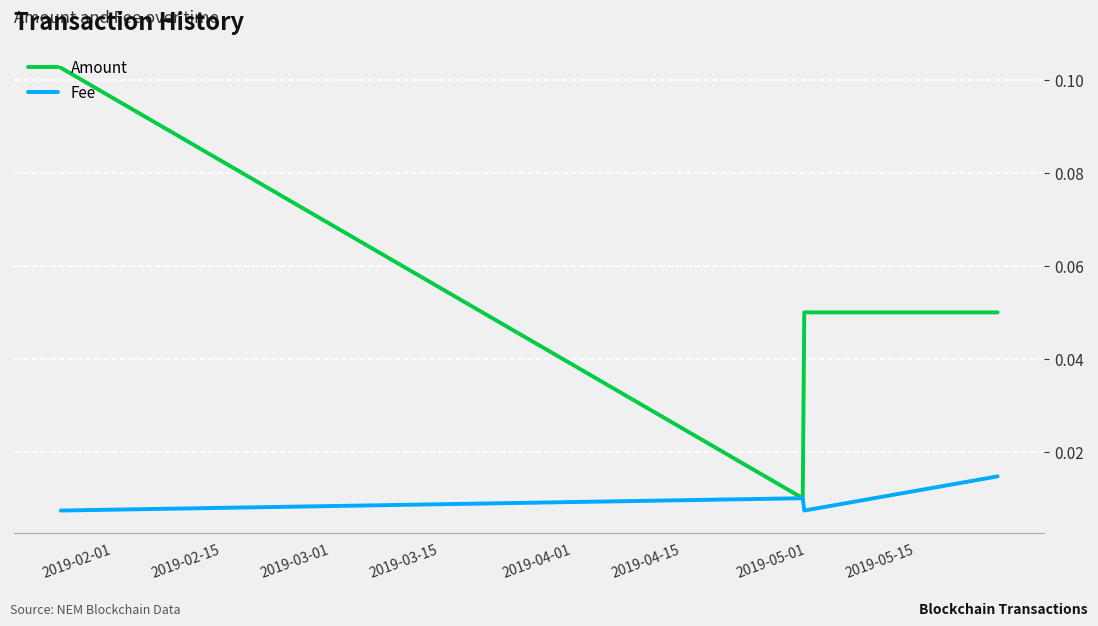

How many interior local valleys does the Fee series have?

1